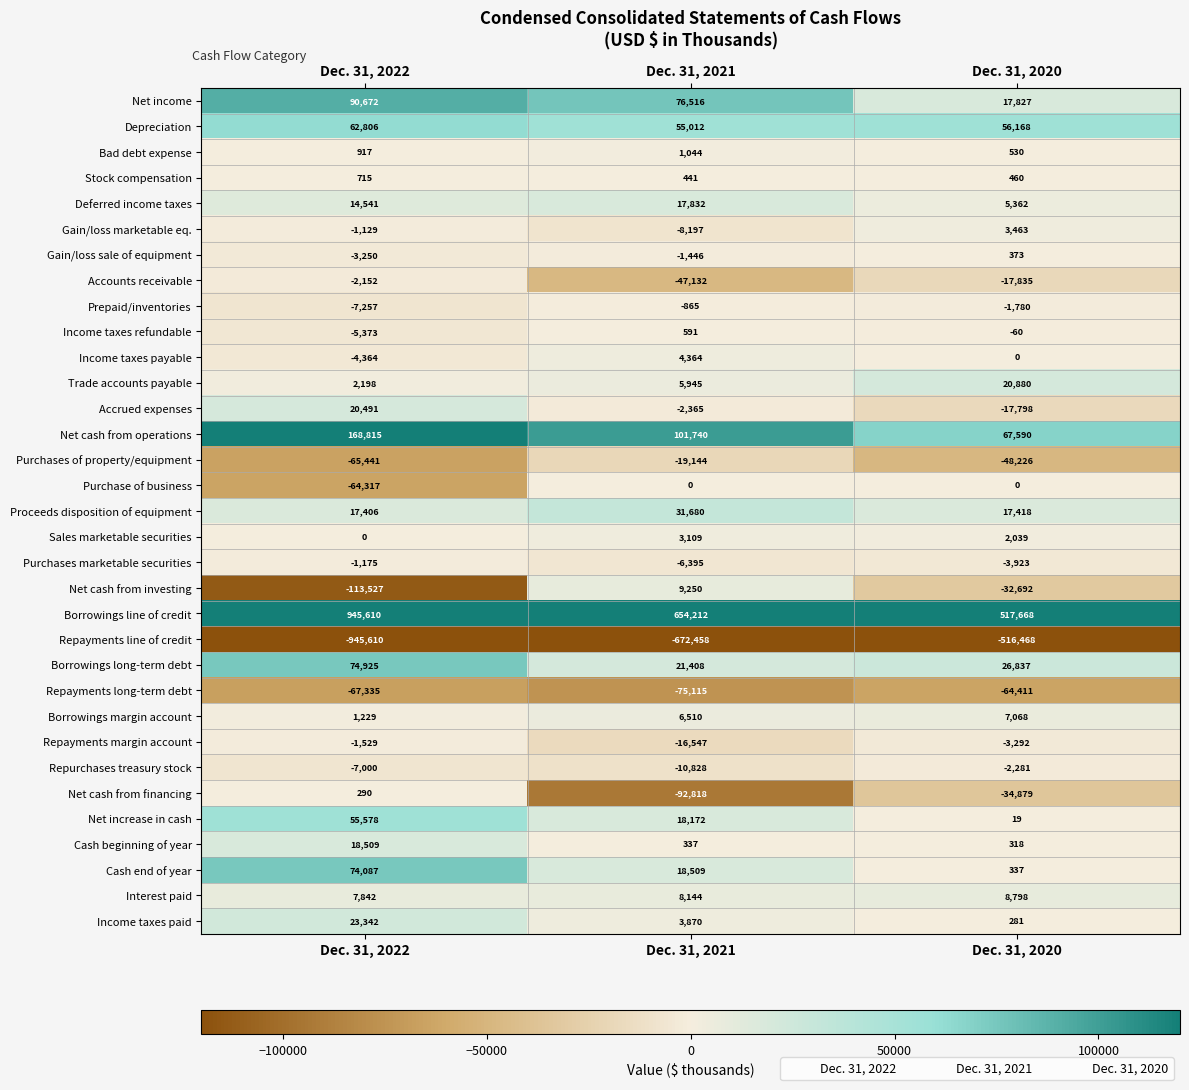

Rank the series at Dec. 31, 2021 from lowest to highest value.

Repayments line of credit, Net cash from financing, Repayments long-term debt, Accounts receivable, Purchases of property/equipment, Repayments margin account, Repurchases treasury stock, Gain/loss marketable eq., Purchases marketable securities, Accrued expenses, Gain/loss sale of equipment, Prepaid/inventories, Purchase of business, Cash beginning of year, Stock compensation, Income taxes refundable, Bad debt expense, Sales marketable securities, Income taxes paid, Income taxes payable, Trade accounts payable, Borrowings margin account, Interest paid, Net cash from investing, Deferred income taxes, Net increase in cash, Cash end of year, Borrowings long-term debt, Proceeds disposition of equipment, Depreciation, Net income, Net cash from operations, Borrowings line of credit